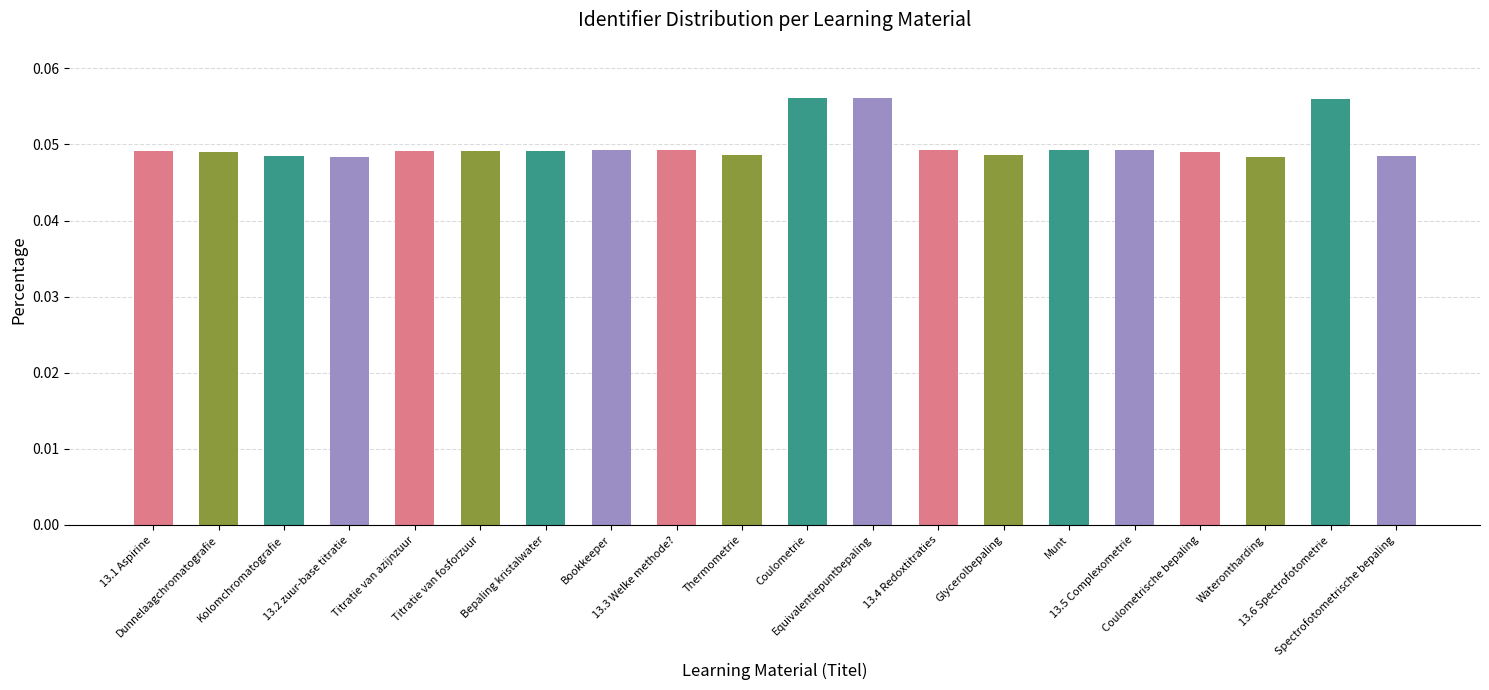

What is the sum of all values?

1.0